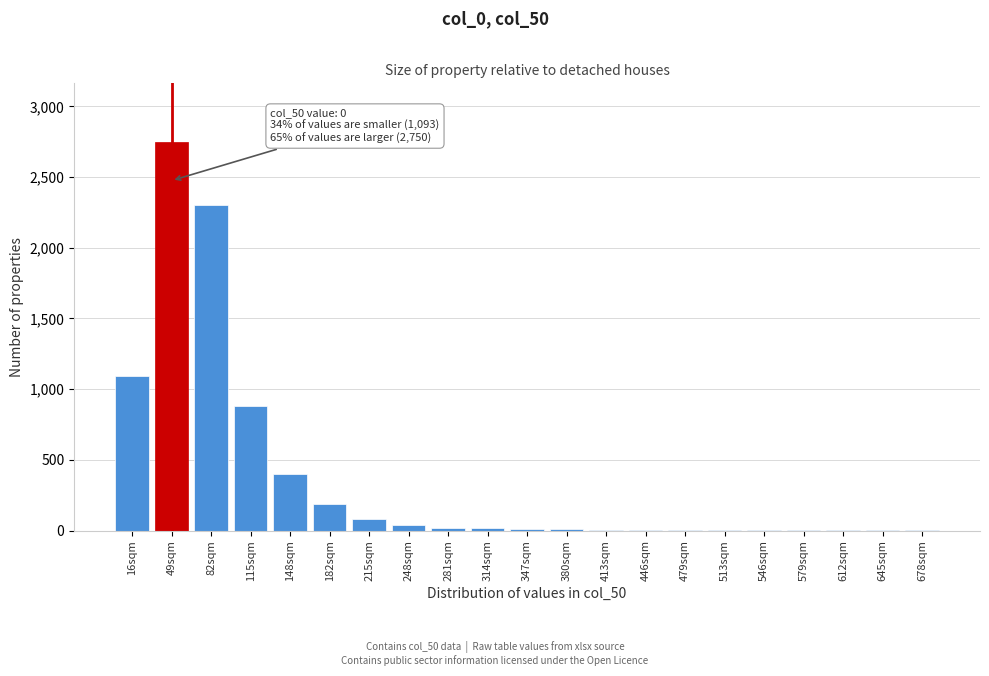

Which category has the highest value across all series?

49sqm